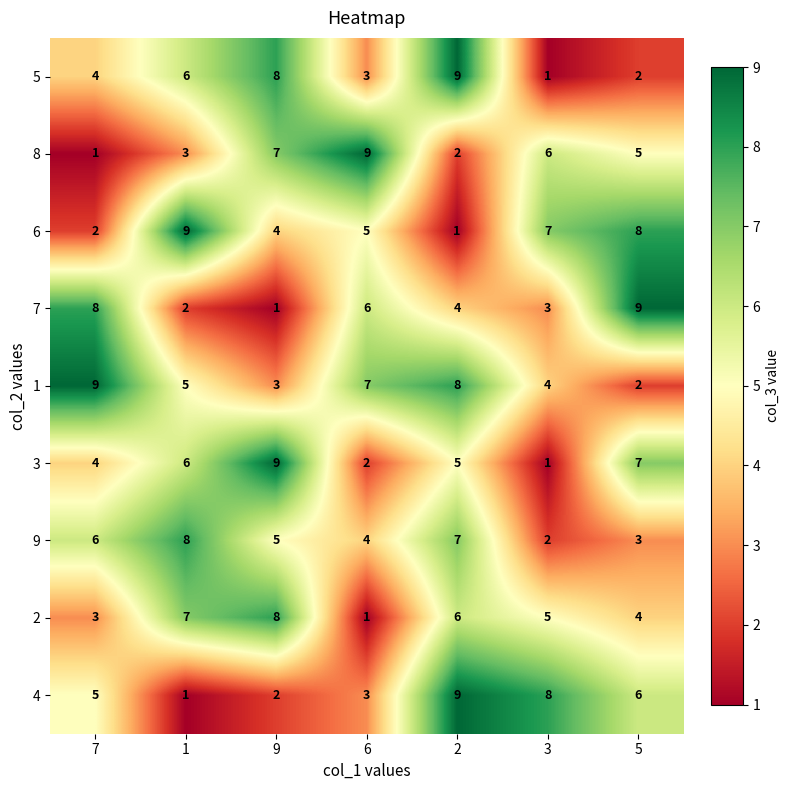

List the labels in order of 2 value, smallest first.

6, 7, 5, 3, 2, 1, 9